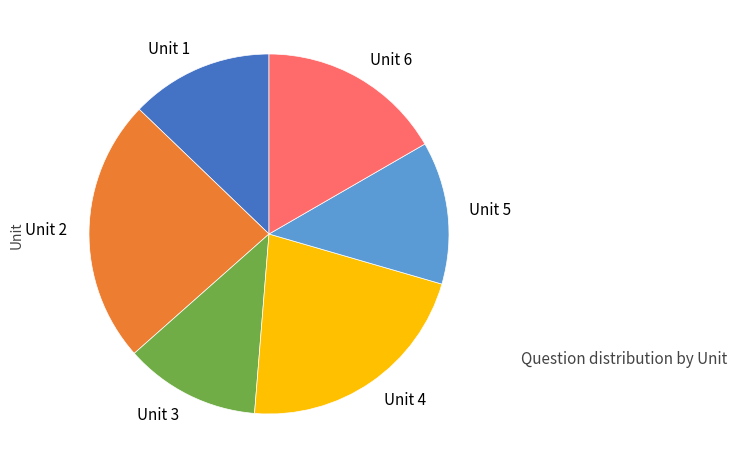

Is the sum of Unit 4 and Unit 2 greater than half?

No